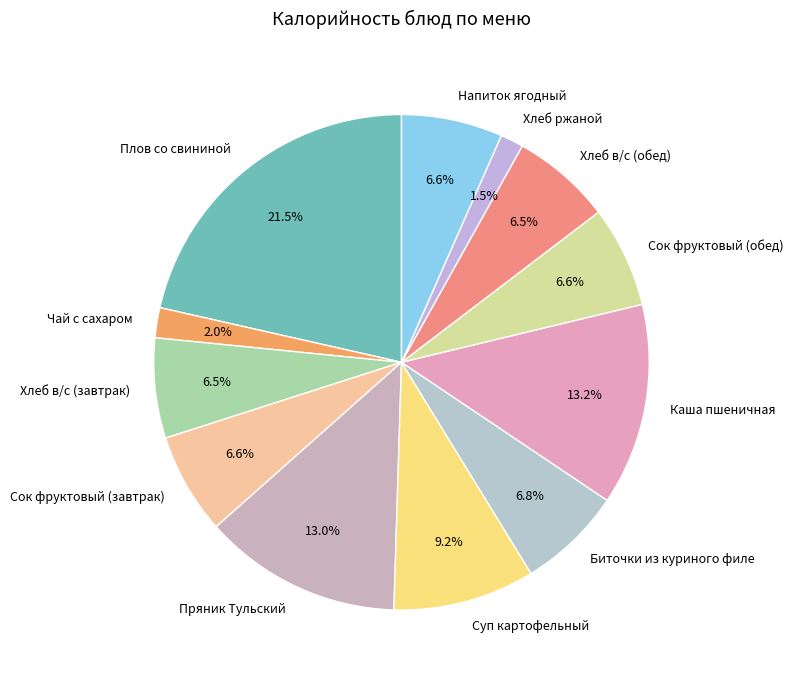

The Пряник Тульский slice represents 4% of the pie. True or false?

False